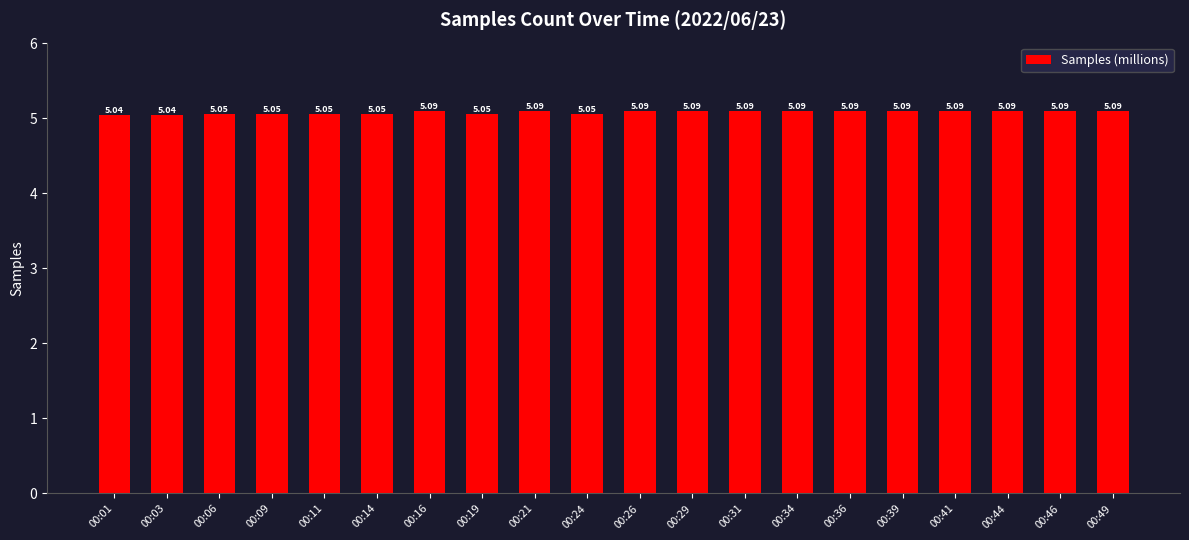

What is the average value?

5.1